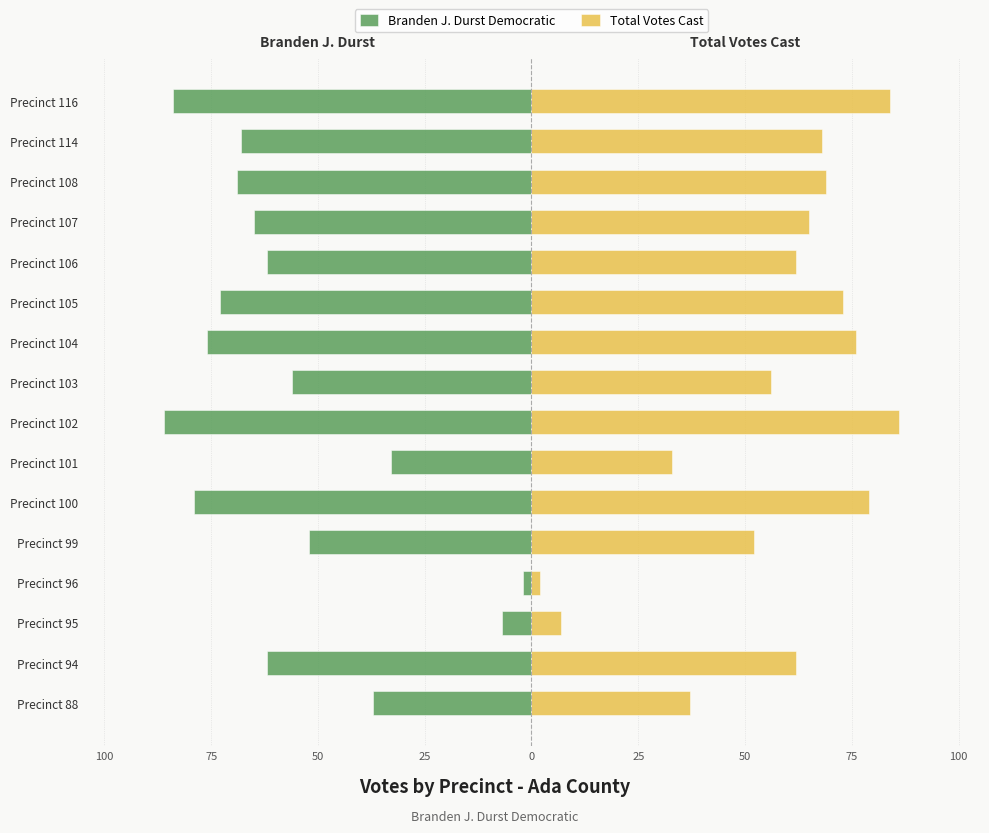

Which series has the widest spread of values?

Branden J. Durst Democratic